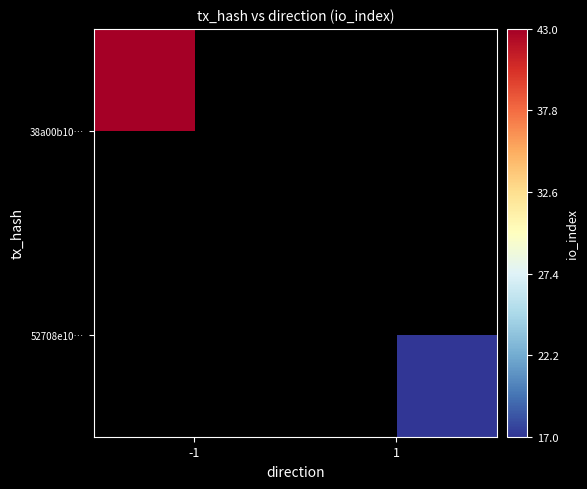

Count the number of data series in this chart.

2